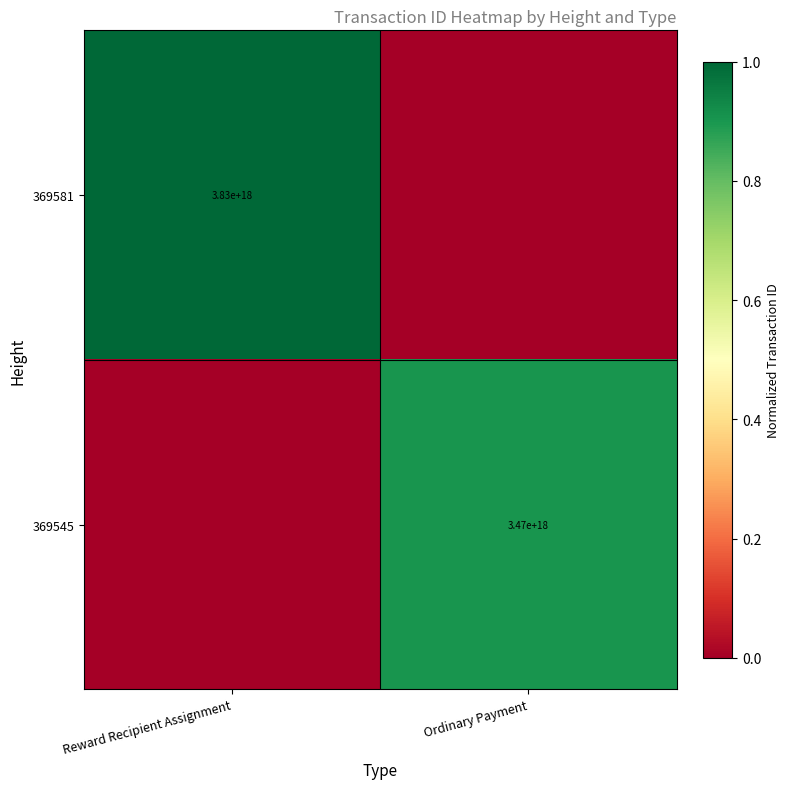

What is the spread (max minus min) of values at Reward Recipient Assignment?

1.0